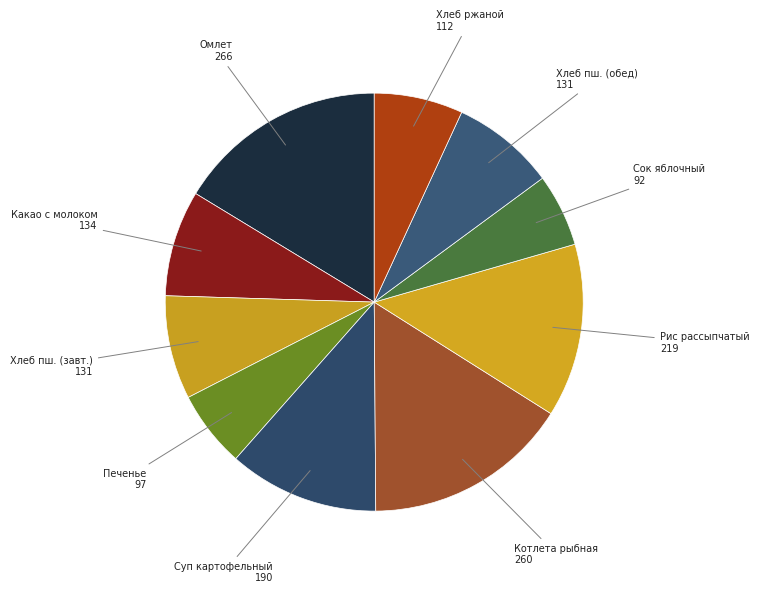

How many segments does this pie chart have?

10